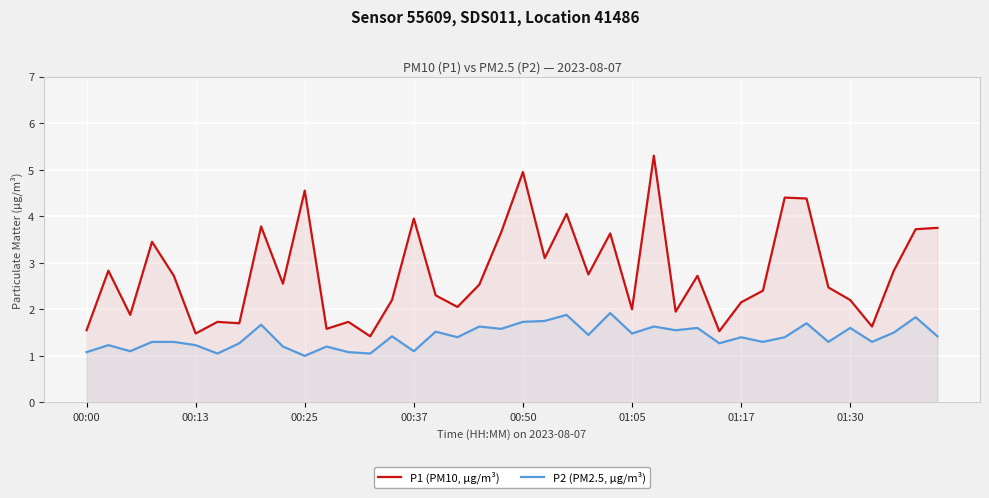

List the series in order of their overall mean, lowest first.

P2 (PM2.5, µg/m³), P1 (PM10, µg/m³)